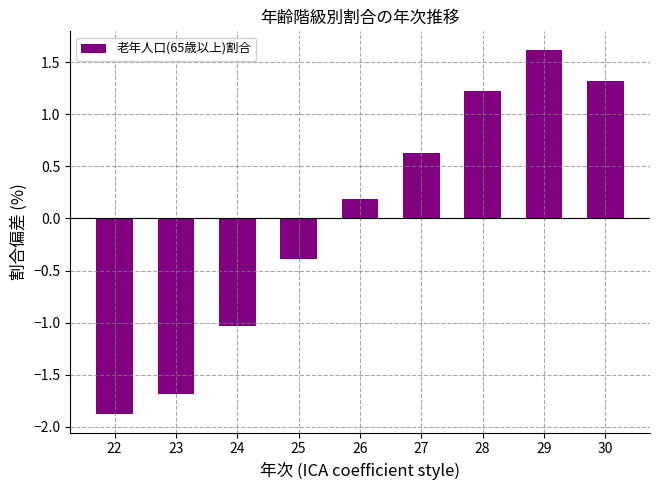

List the labels in order of value, largest first.

29, 30, 28, 27, 26, 25, 24, 23, 22